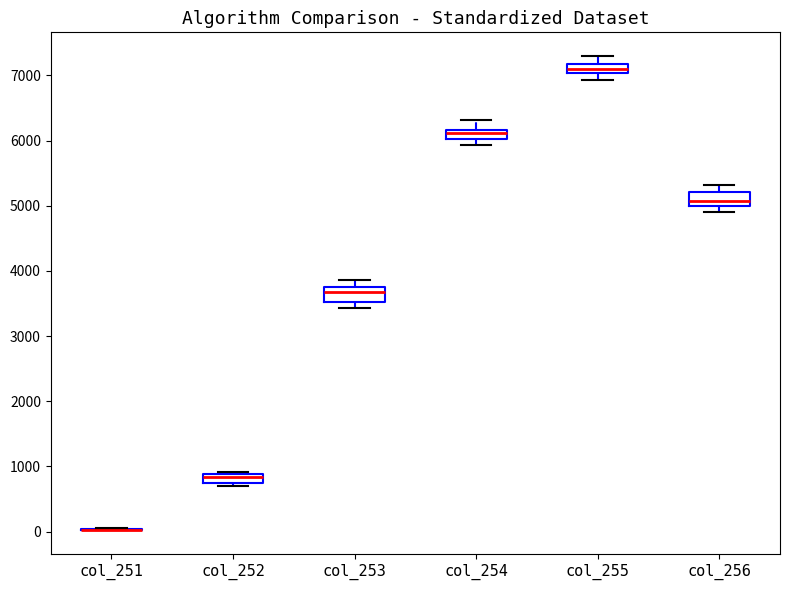

Where does the median line of the box for col_256 sit on the y-axis? The values are not printed on the chart, so give them approximately, as read against the axis.

5100